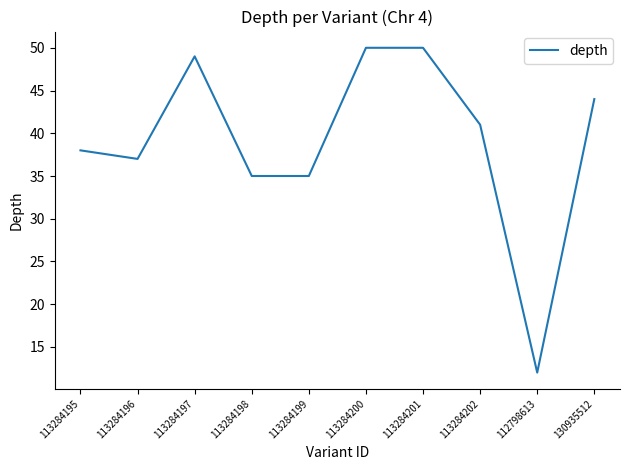

Between 113284197 and 130935512, which is larger?

113284197